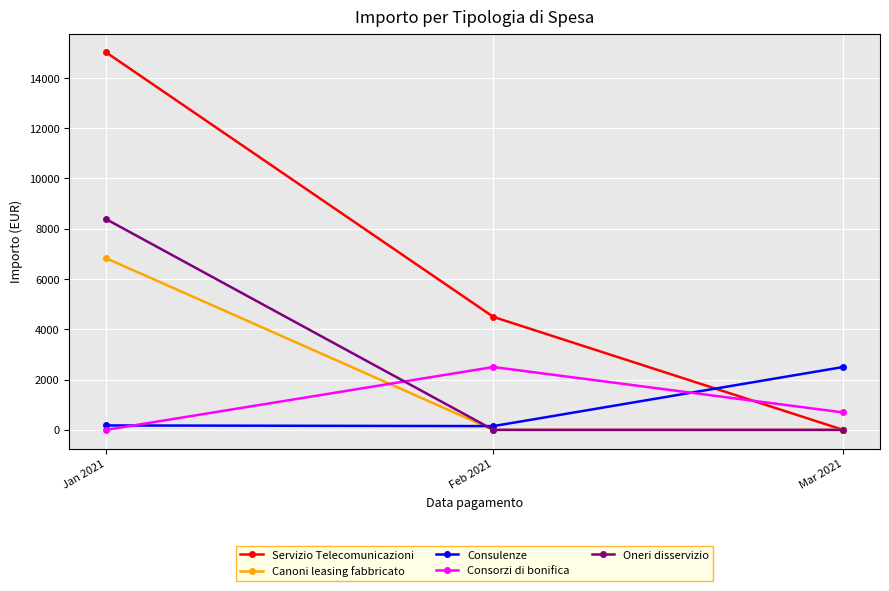

Does the chart display data point markers on the line(s)?

Yes